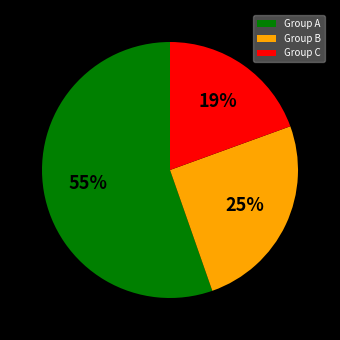

Rank the categories by value from highest to lowest.

Group A, Group B, Group C